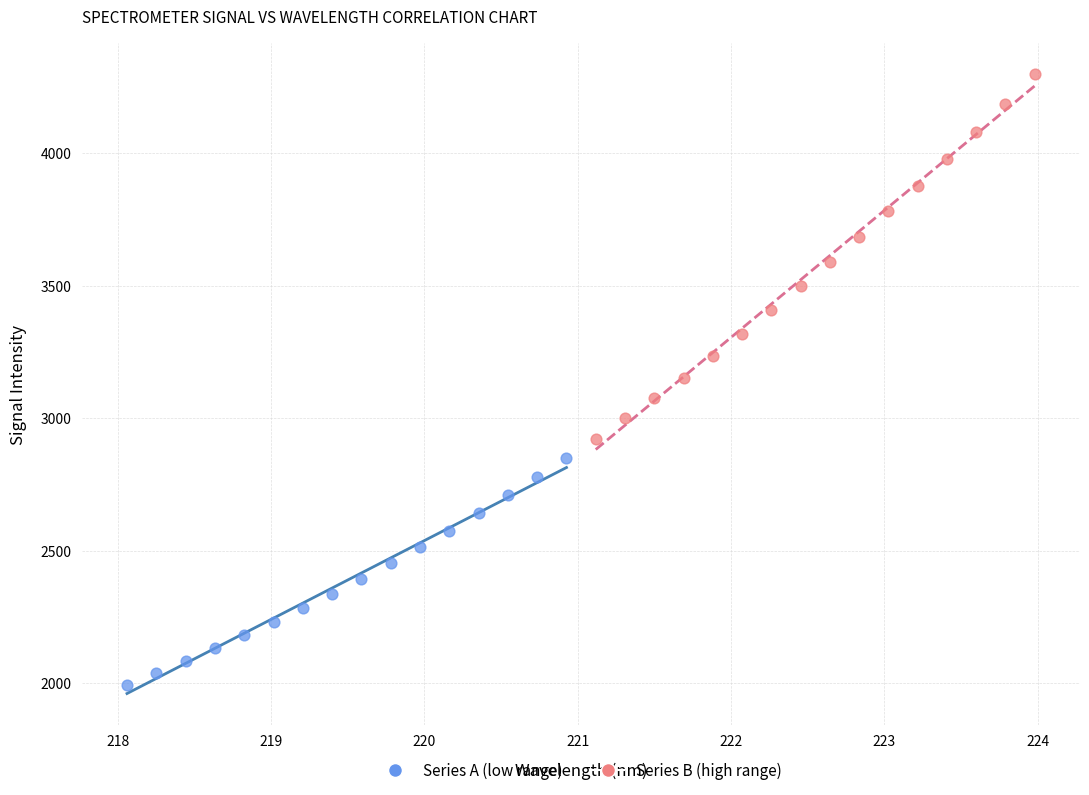

Which series has the largest Y range (max minus min)?

Series B (high range)